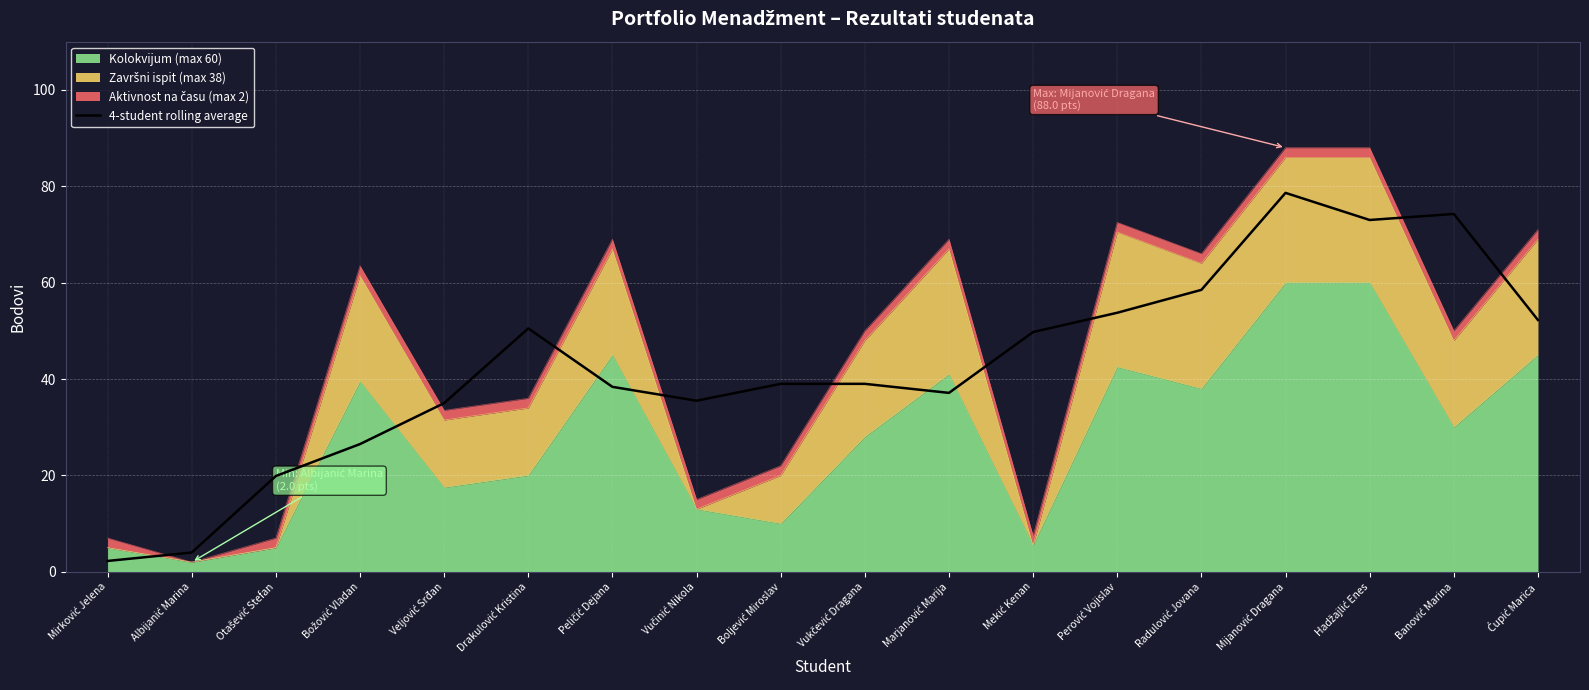

Reading left to right, extract all data points from this chart.

Mirković Jelena=2.2	Albijanić Marina=4.0	Otašević Stefan=19.9	Božović Vladan=26.5	Veljović Srđan=35.0	Drakulović Kristina=50.5	Peličić Dejana=38.4	Vučinić Nikola=35.5	Boljević Miroslav=39.0	Vukčević Dragana=39.0	Marjanović Marija=37.1	Mekić Kenan=49.8	Perović Vojislav=53.8	Radulović Jovana=58.5	Mijanović Dragana=78.6	Hadžajlić Enes=73.0	Banović Marina=74.2	Ćupić Marica=52.2